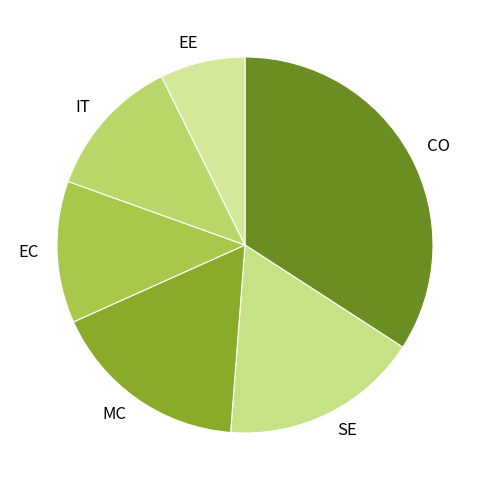

Does EC represent more than half of the total?

No